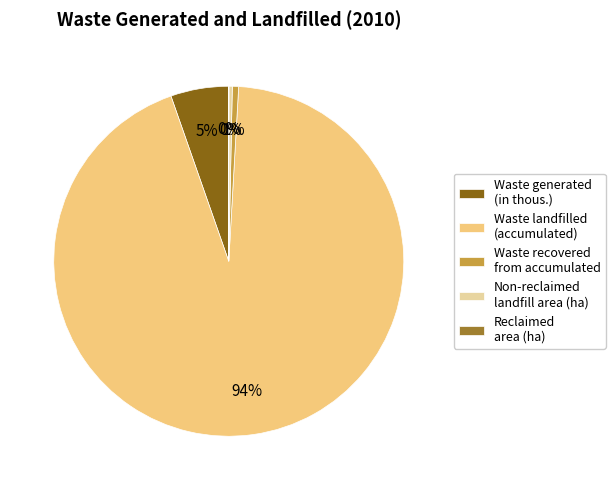

The Waste landfilled (accumulated) slice represents 94% of the pie. True or false?

True